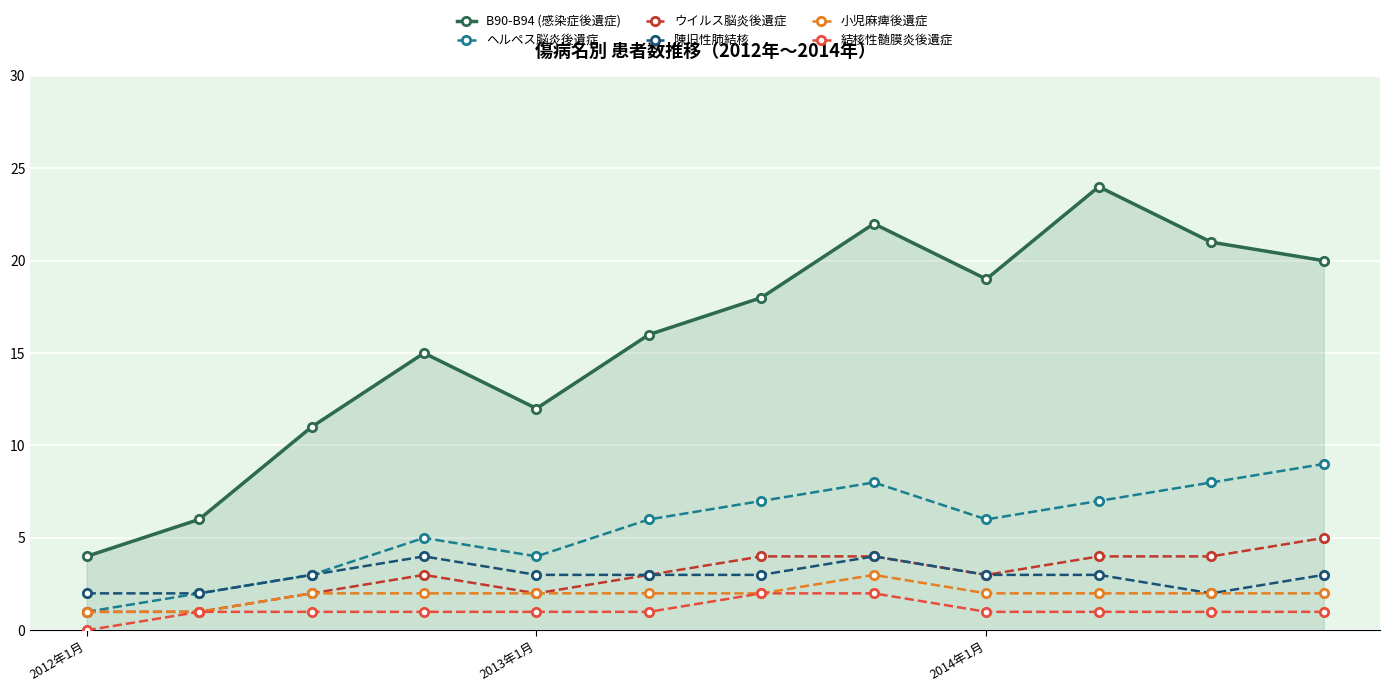

Which series has the largest total across all categories?

B90-B94 (感染症後遺症)